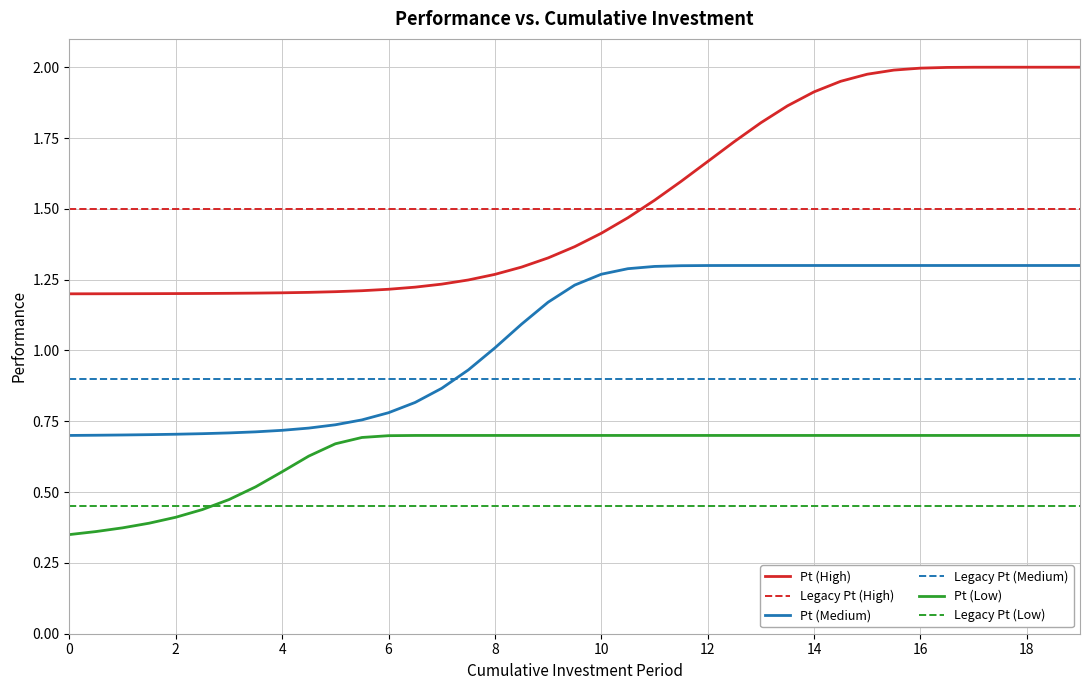

List the series in order of their peak value, highest first.

Pt (High), Legacy Pt (High), Pt (Medium), Legacy Pt (Medium), Pt (Low), Legacy Pt (Low)